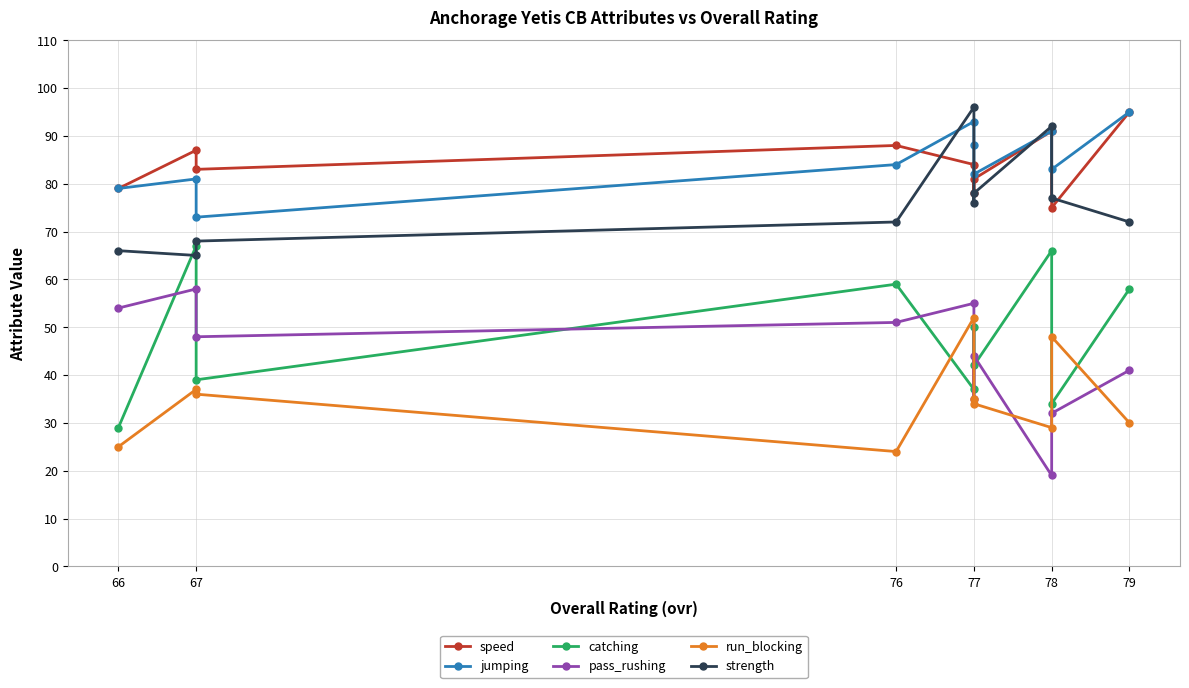

What is the lowest value of the catching series?

29